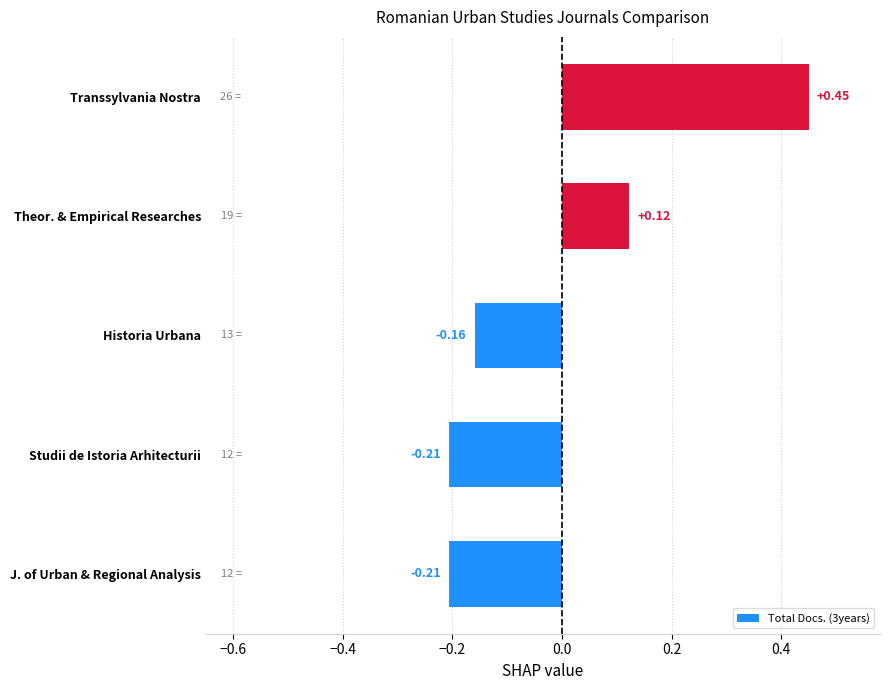

At which category does the chart reach its peak across all series?

Transsylvania Nostra